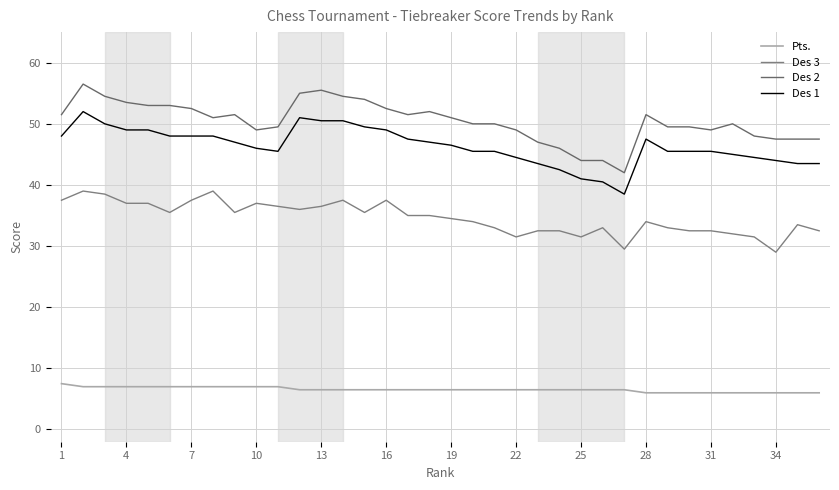

What is the maximum value shown in the chart?

56.5